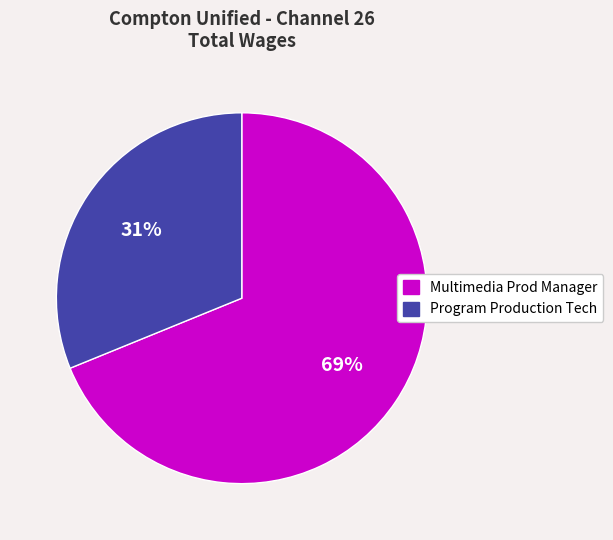

True or false: Multimedia Prod Manager accounts for 59% of the total.

False